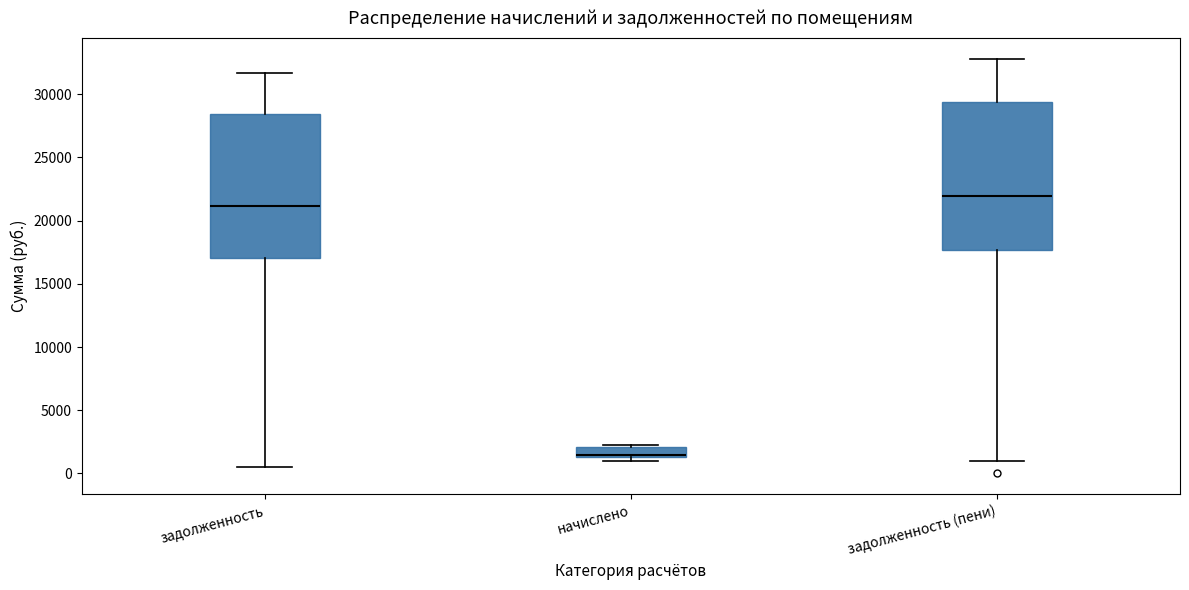

Reading left to right, transcribe this box plot: for each box, give where its median line is, the range the box spans, and where its two whiskers end, as read against the y-axis. The values are not printed on the chart, so give them approximately, as read against the axis.

задолженность: median 21000, box 17000 to 28500, whiskers 500 to 31500
начислено: median 1500 (just above the box's lower edge), box 1500 to 2000, whiskers 1000 to 2500
задолженность (пени): median 22000, box 17500 to 29500, whiskers 1000 to 33000